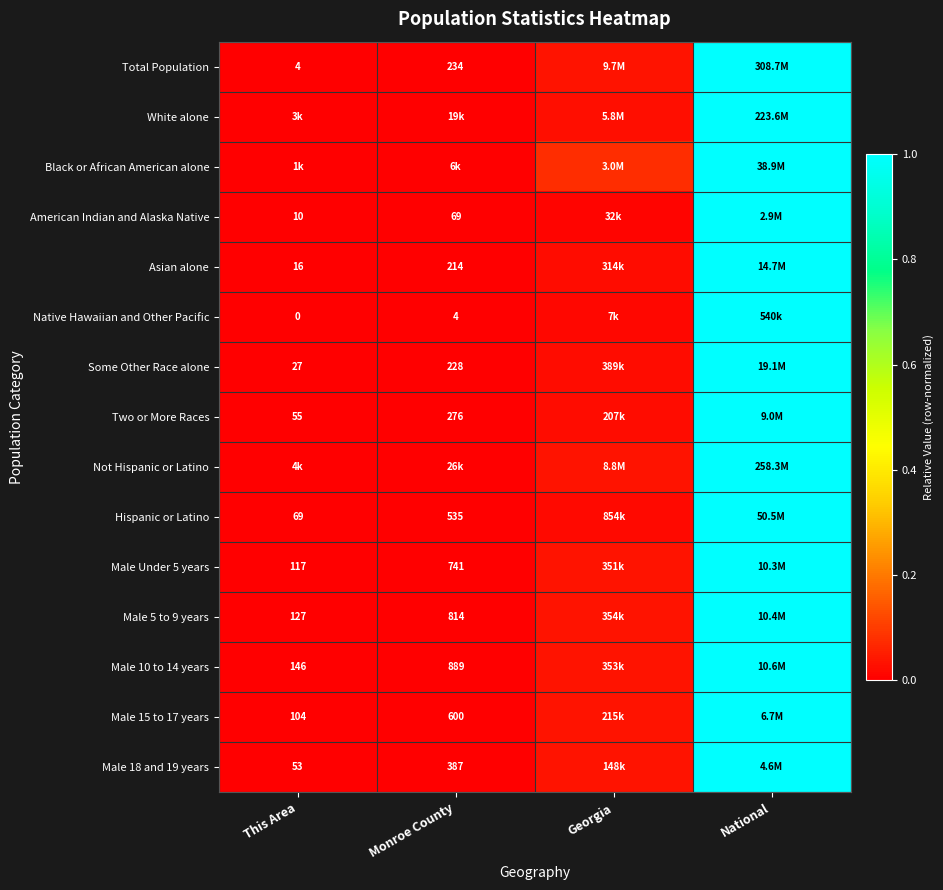

How many values in Some Other Race alone are above zero?

3